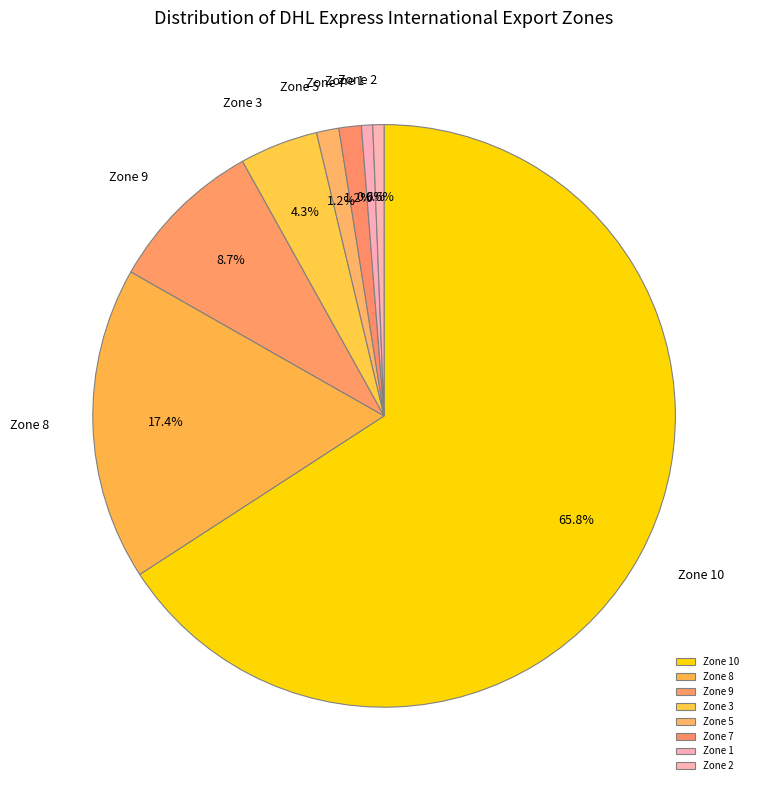

Which slice is the largest?

Zone 10